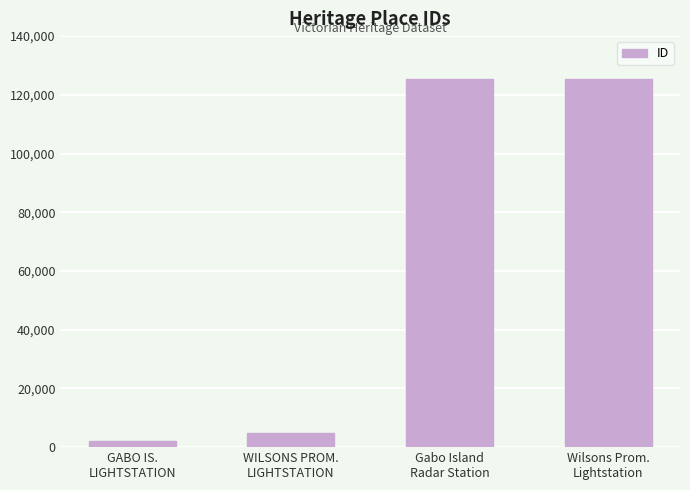

What is the maximum value shown in the chart?

125289